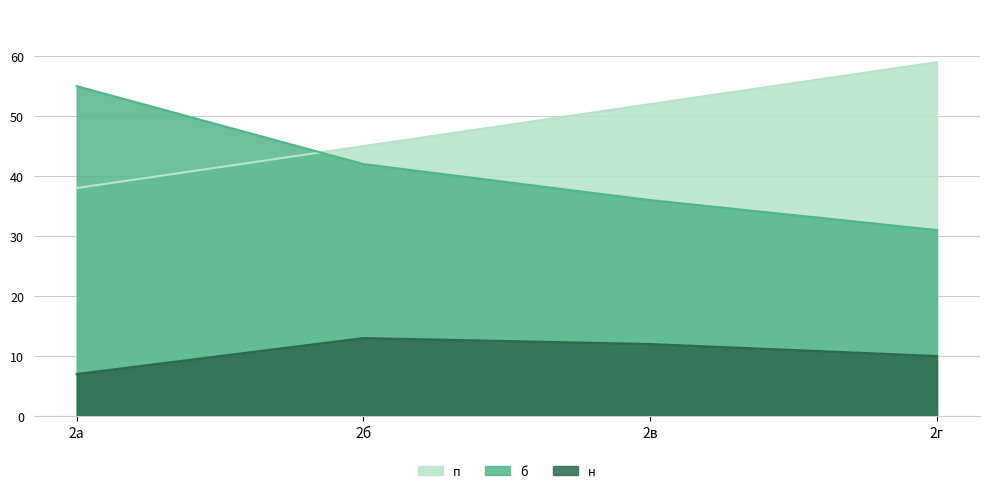

Is the value of п at 2б greater than the value of н at 2г?

Yes